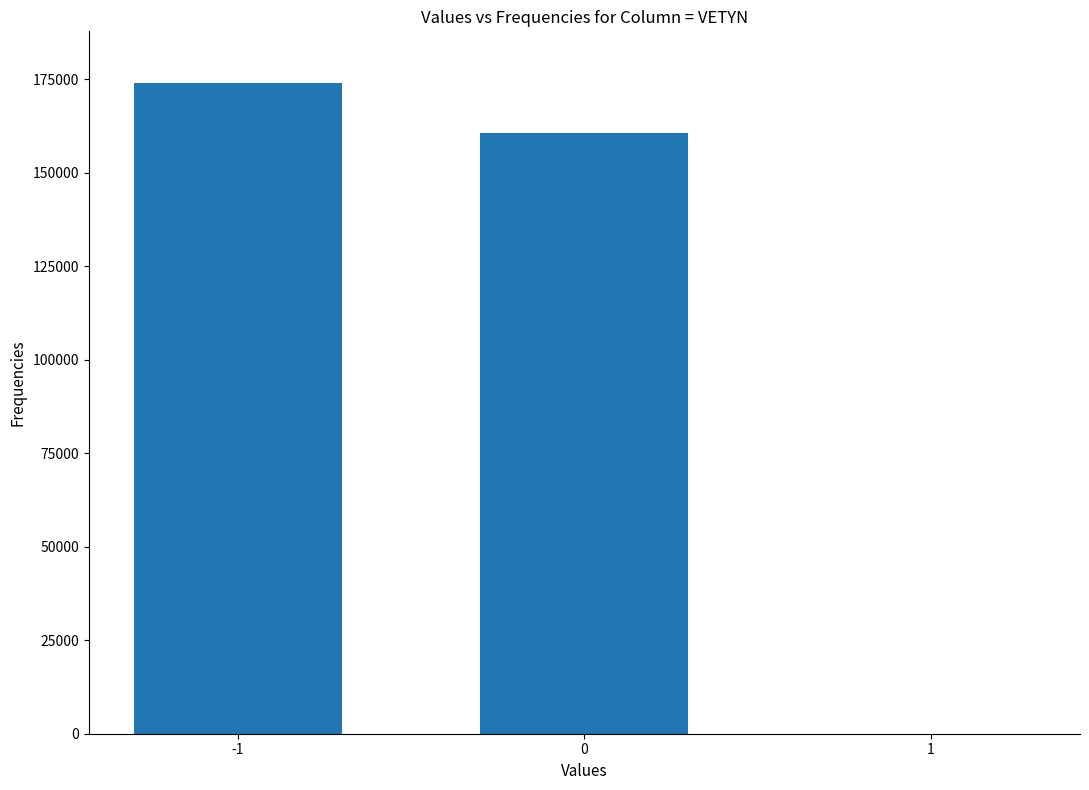

What is the sum of all values?

334514